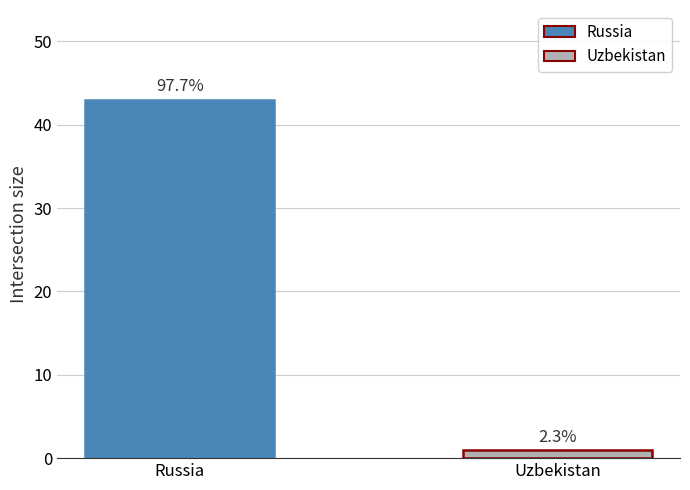

The chart shows a value of 1 at Uzbekistan. True or false?

True